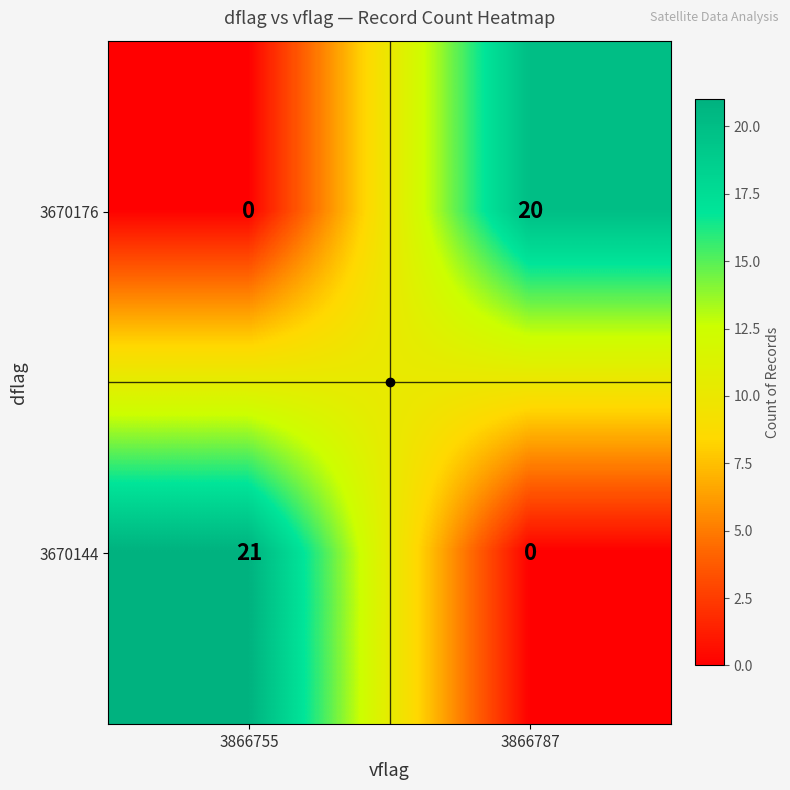

At which category is the sum across all series the highest?

3866755